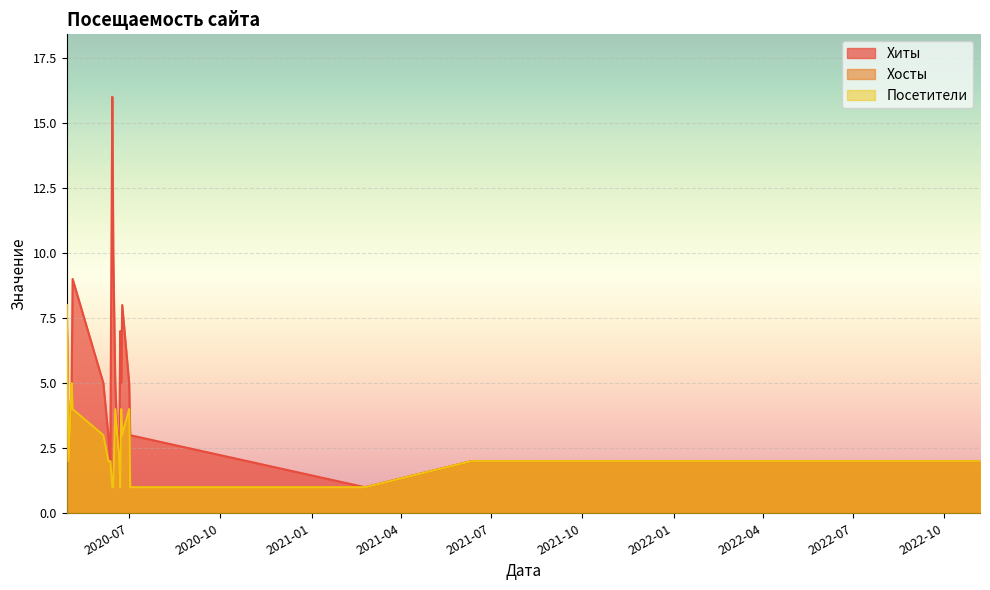

List the series in order of their peak value, highest first.

Хиты, Хосты, Посетители